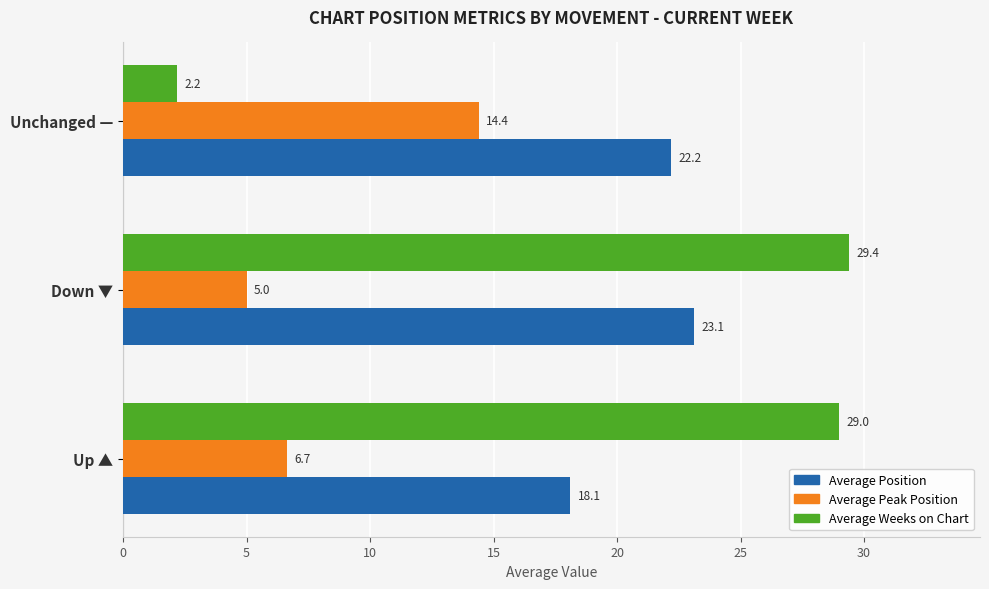

At which category is the sum across all series the highest?

Down ▼